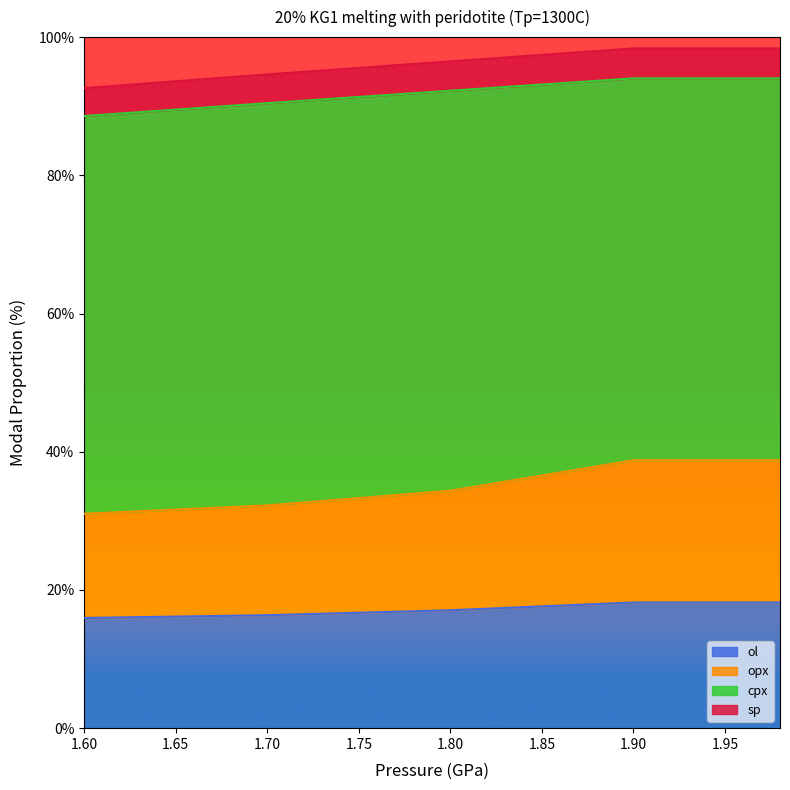

What is the maximum value for ol?

18.2